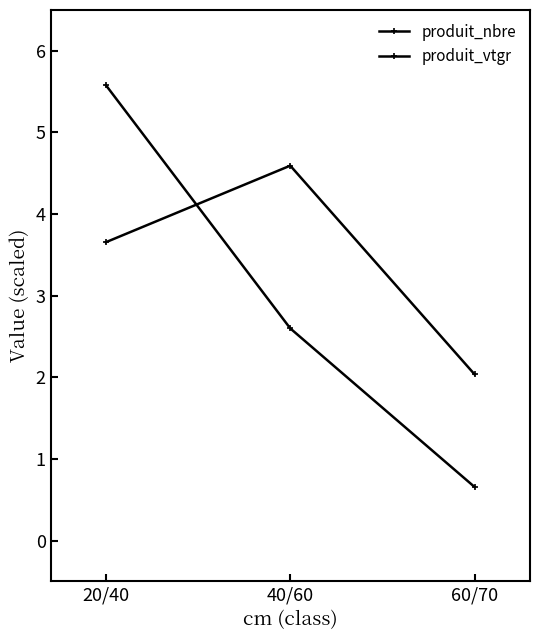

How many lines are shown in the chart?

2